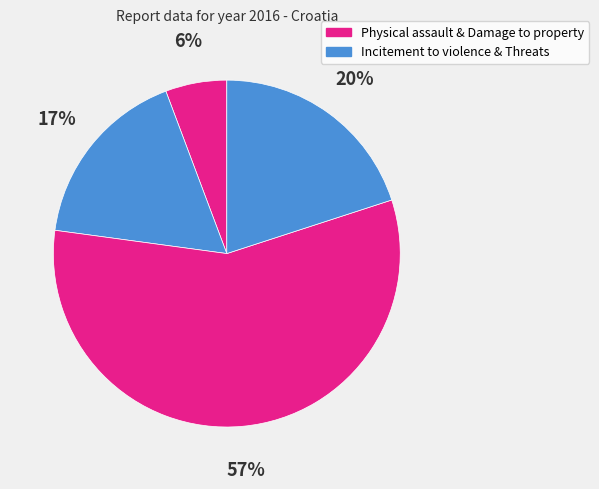

How many slices are in this pie chart?

4